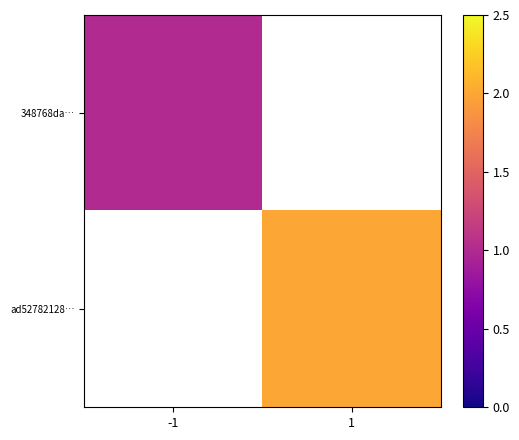

List the labels in order of ad52782128… value, smallest first.

-1, 1